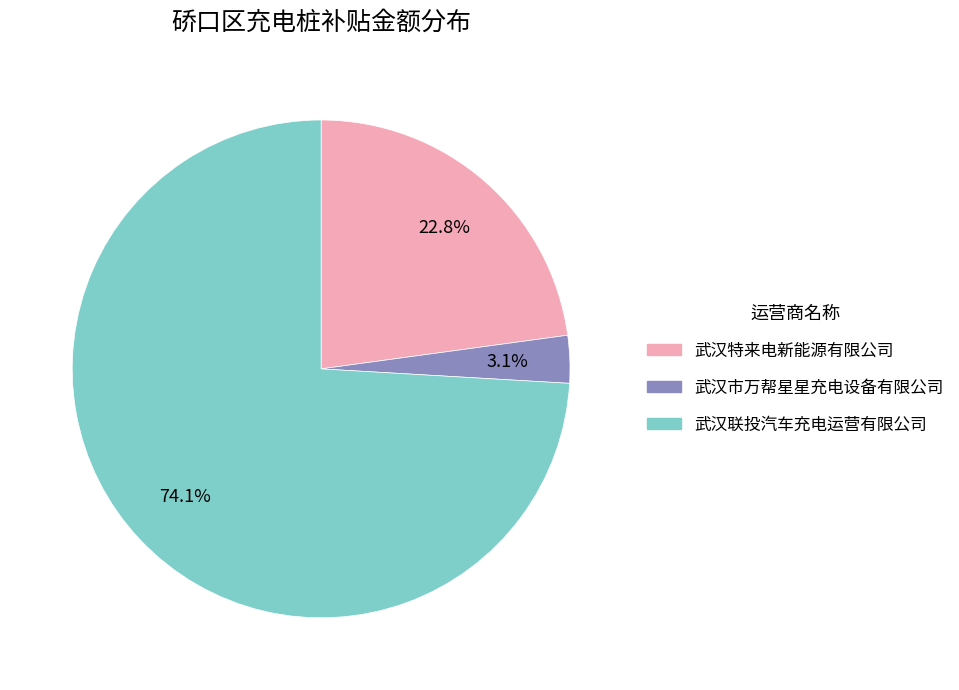

The 武汉联投汽车充电运营有限公司 slice represents 74% of the pie. True or false?

True